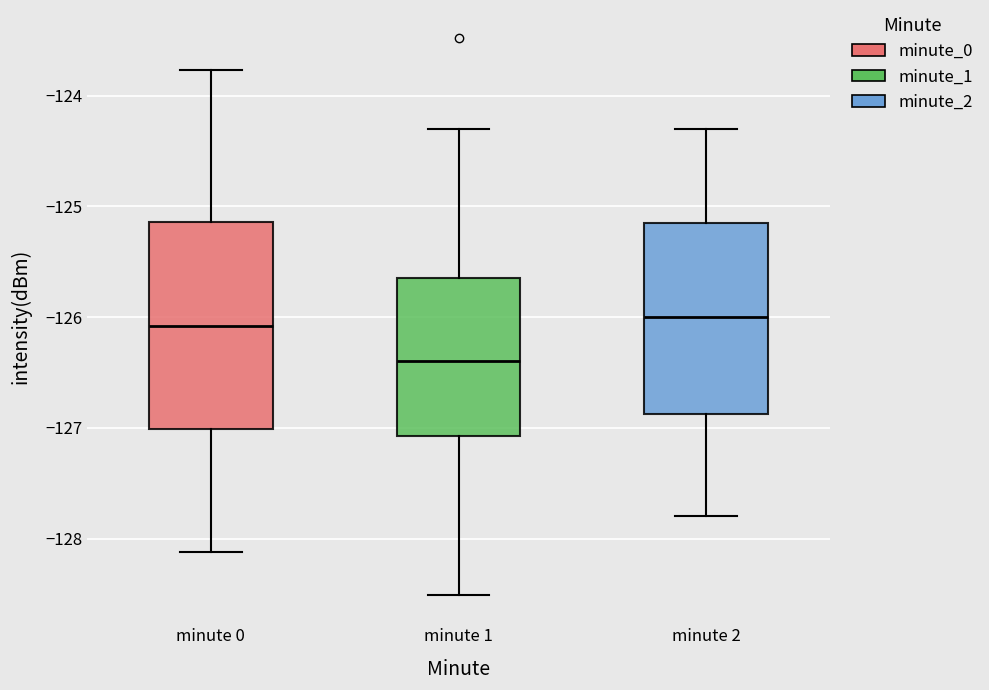

Where is the upper edge of the box for minute 2 on the y-axis? The values are not printed on the chart, so give them approximately, as read against the axis.

-125.1